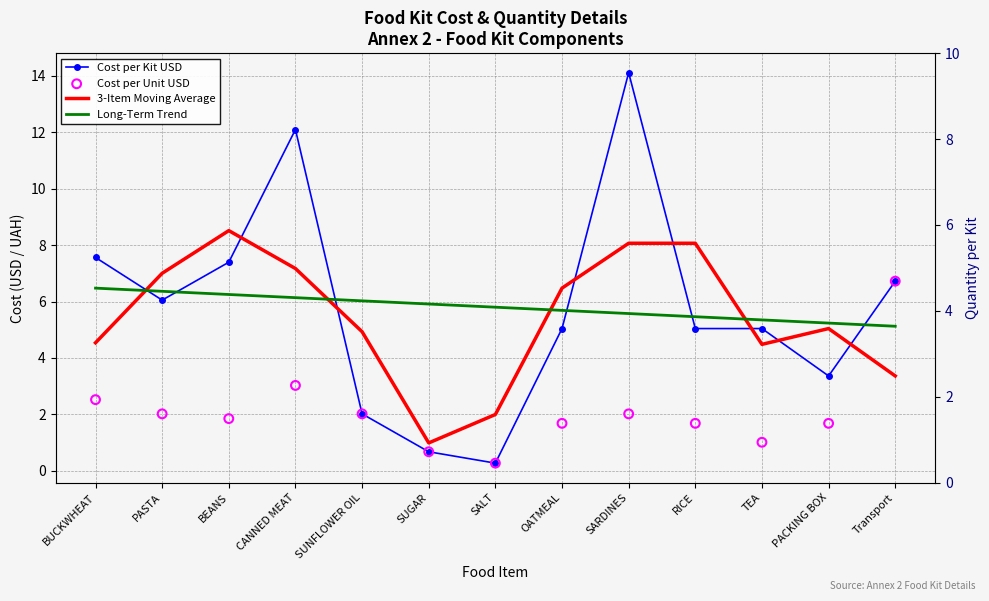

Which series has the widest spread of Y values?

Cost per Kit USD